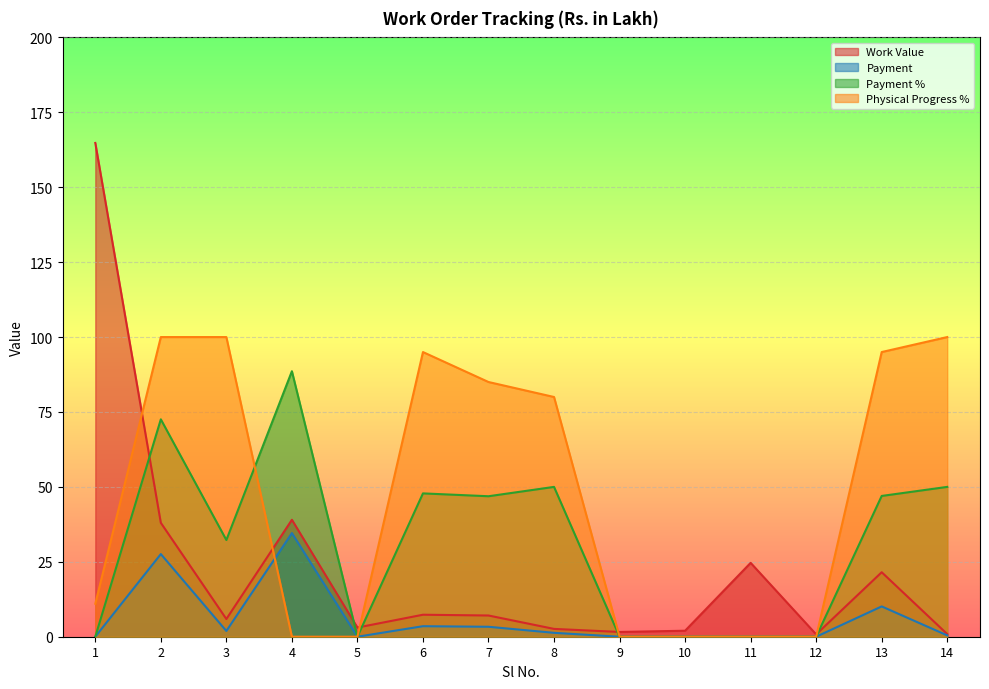

At which label is Physical Progress % closest to 50?

8